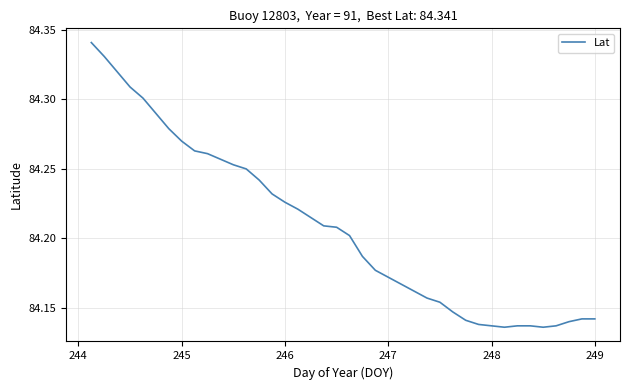

True or false: the data has more than 1 interior local peaks.

False